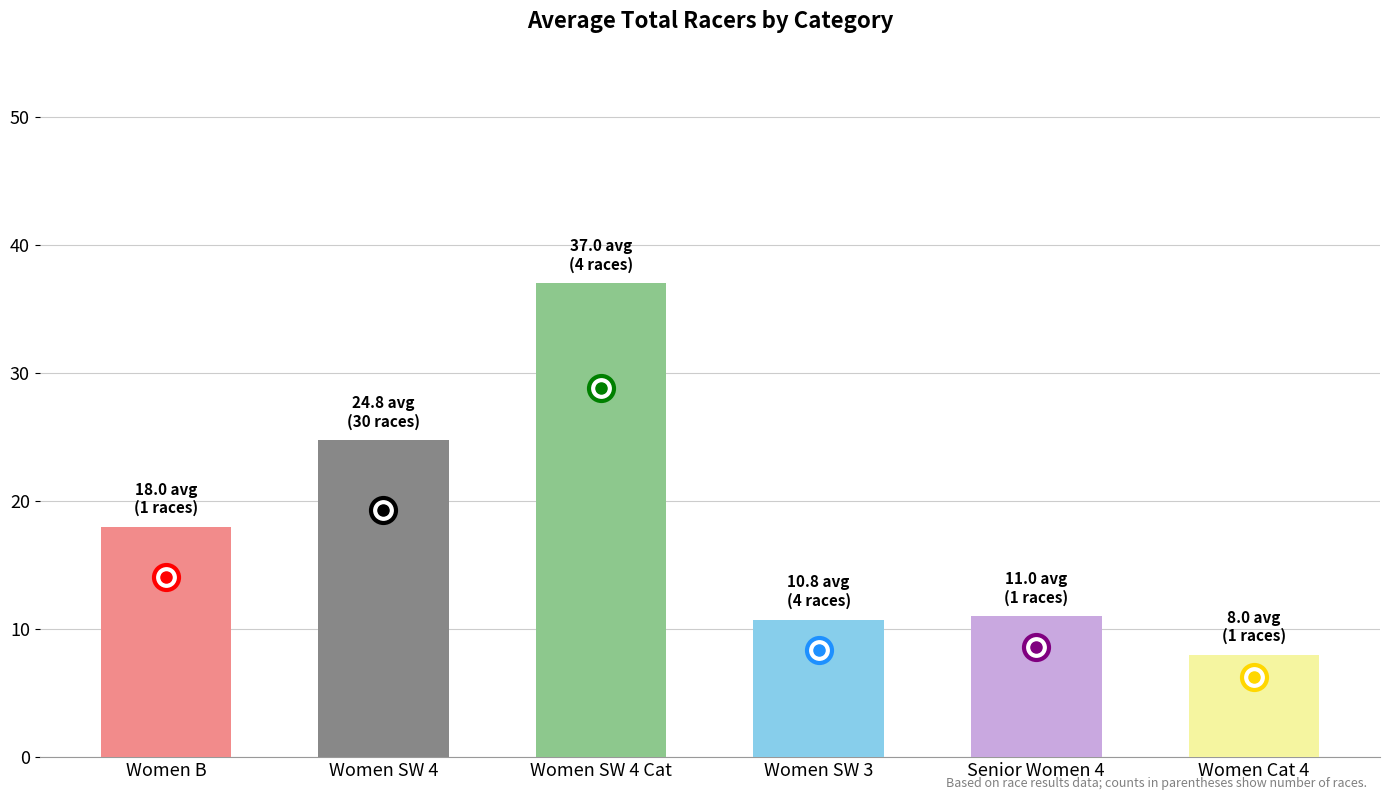

What is the greatest value displayed?

37.0